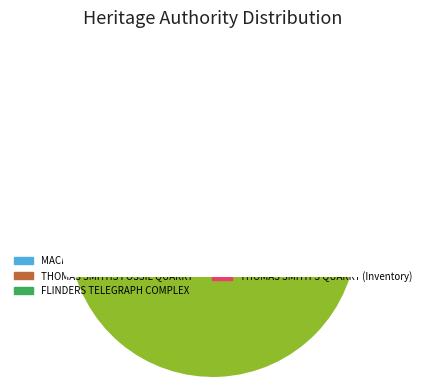

What is the smallest slice in the pie chart?

MACKENZIE COTTAGE